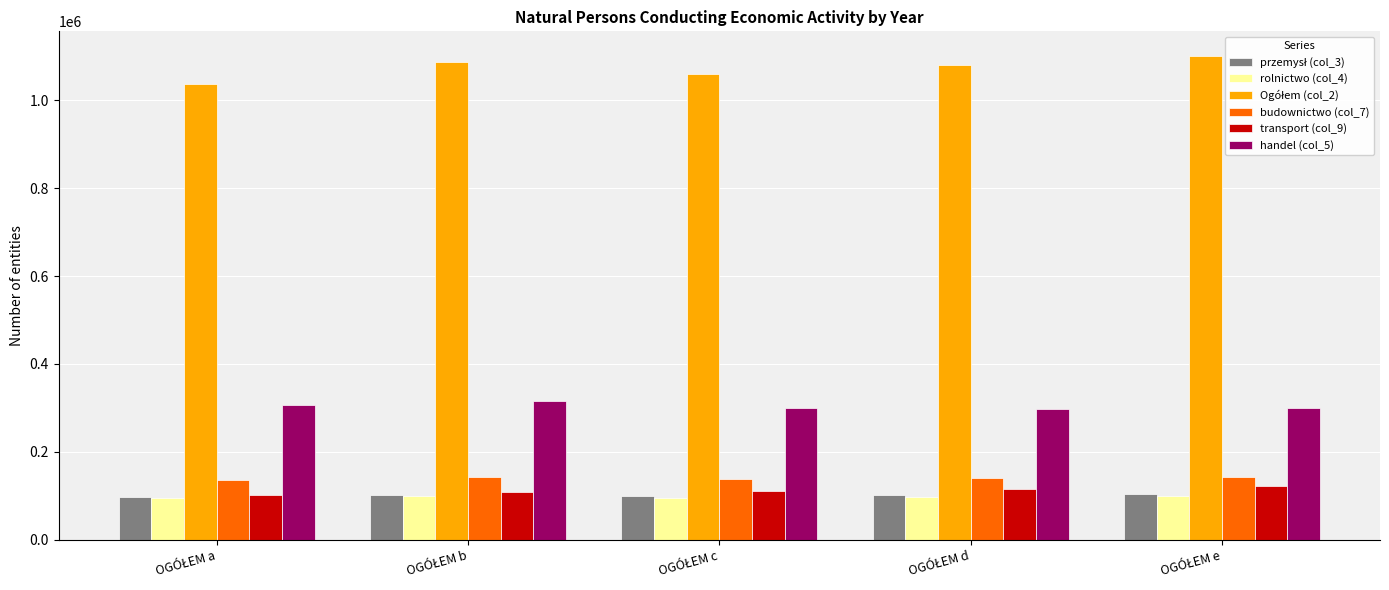

What is the lowest value of the rolnictwo (col_4) series?

94086